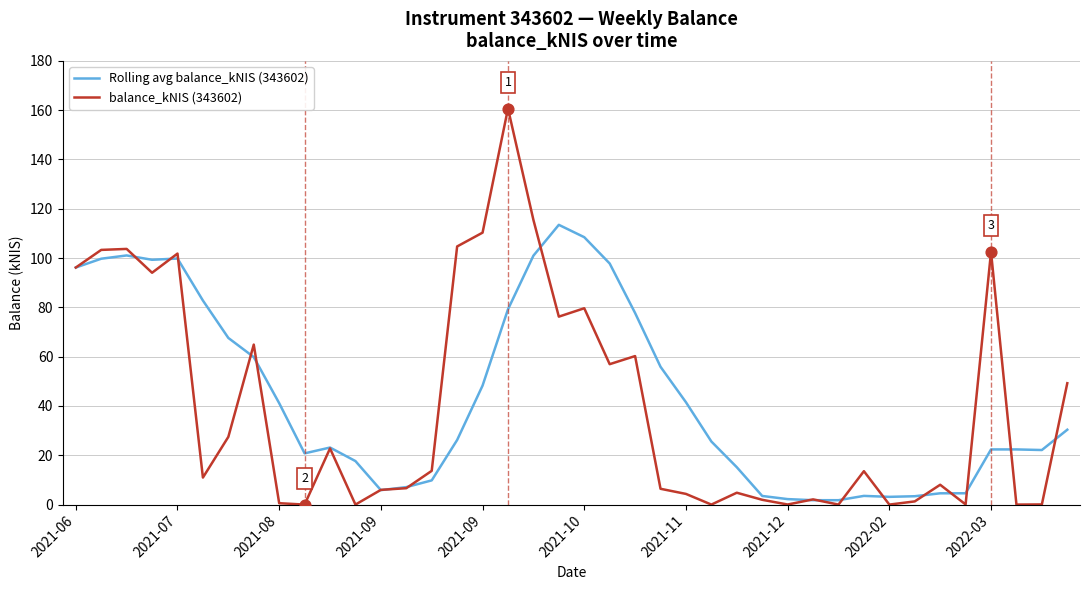

List the series in order of their peak value, highest first.

balance_kNIS (343602), Rolling avg balance_kNIS (343602)